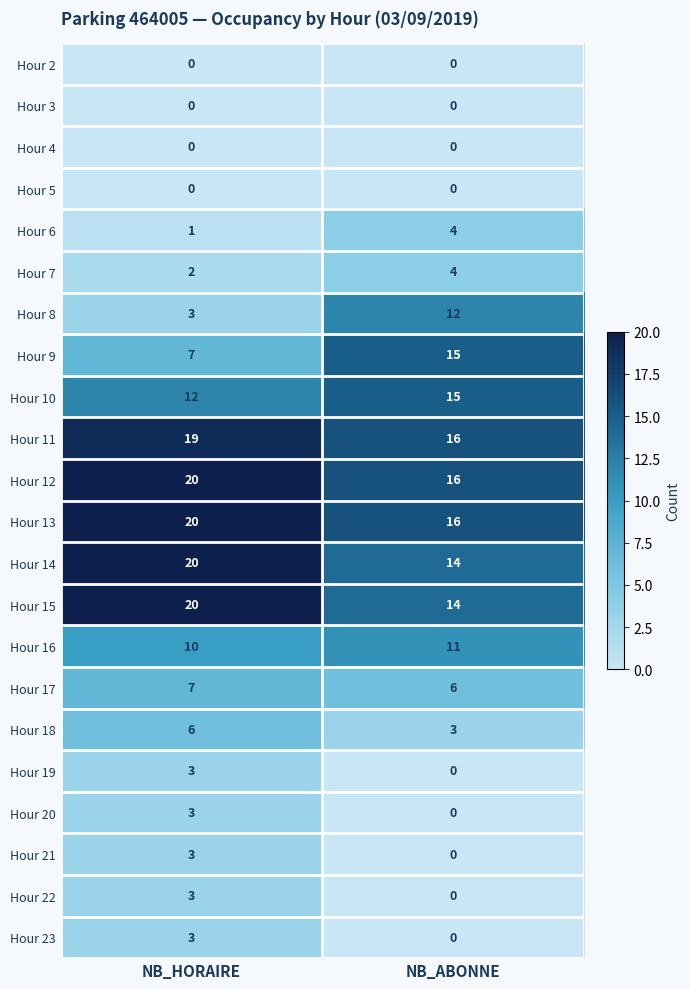

Rank the categories by Hour 10 value from lowest to highest.

NB_HORAIRE, NB_ABONNE